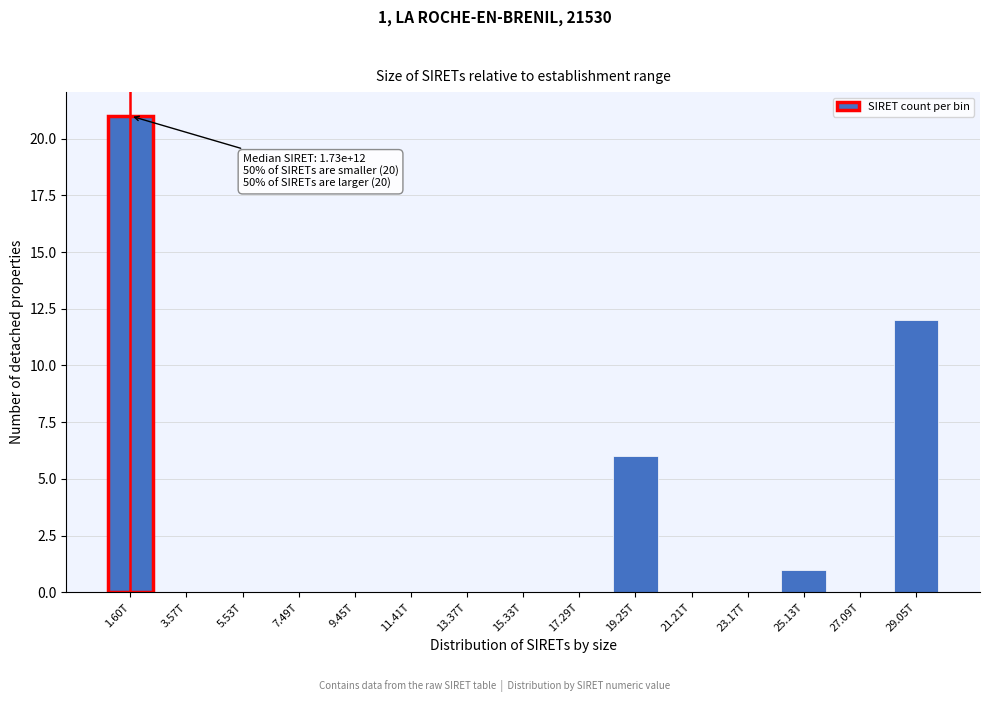

Reading left to right, transcribe all the data shown in this chart.

1.60T=21	3.57T=0	5.53T=0	7.49T=0	9.45T=0	11.41T=0	13.37T=0	15.33T=0	17.29T=0	19.25T=6	21.21T=0	23.17T=0	25.13T=1	27.09T=0	29.05T=12